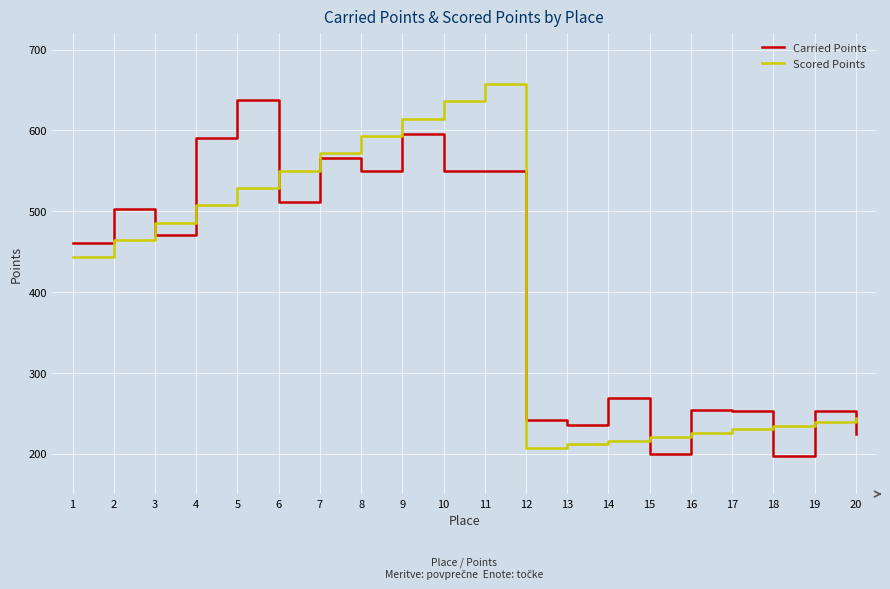

What is the minimum value for Scored Points?

207.1